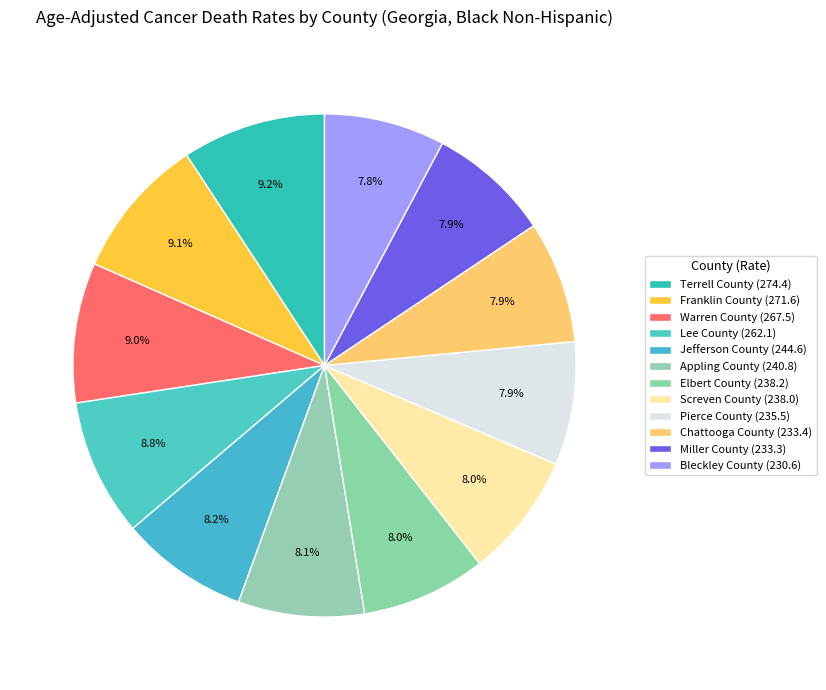

What portion of the pie excludes Screven County?

92.0%